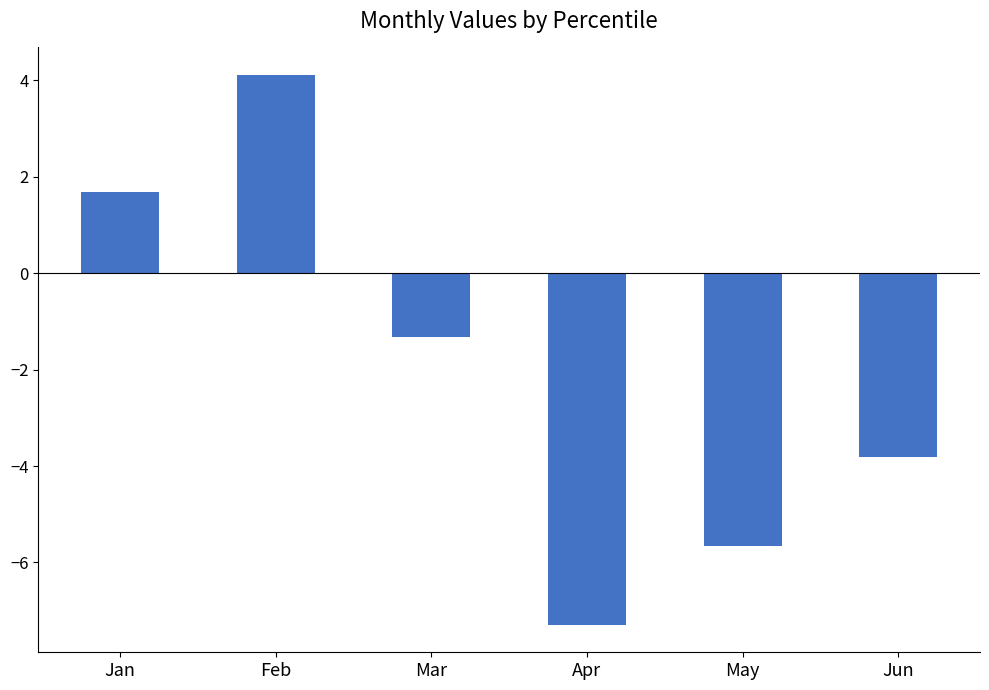

What is the value of the 1st bar from the left?

1.7